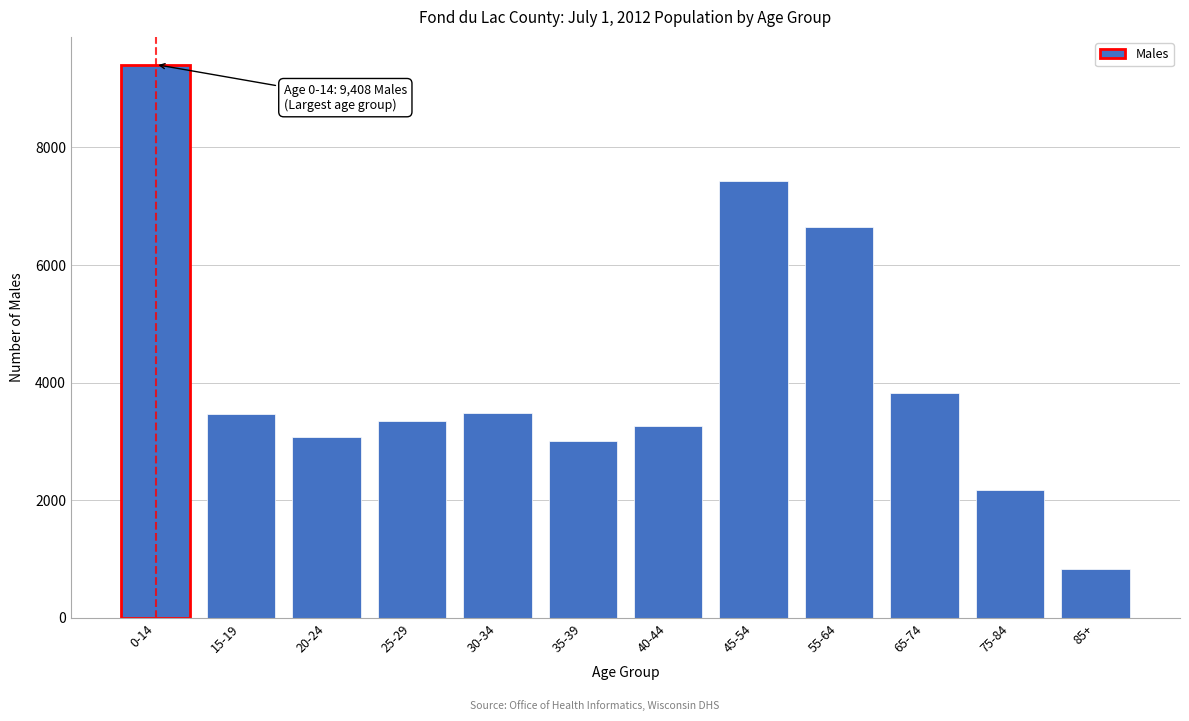

What is the label of the 1st bar from the right?

85+